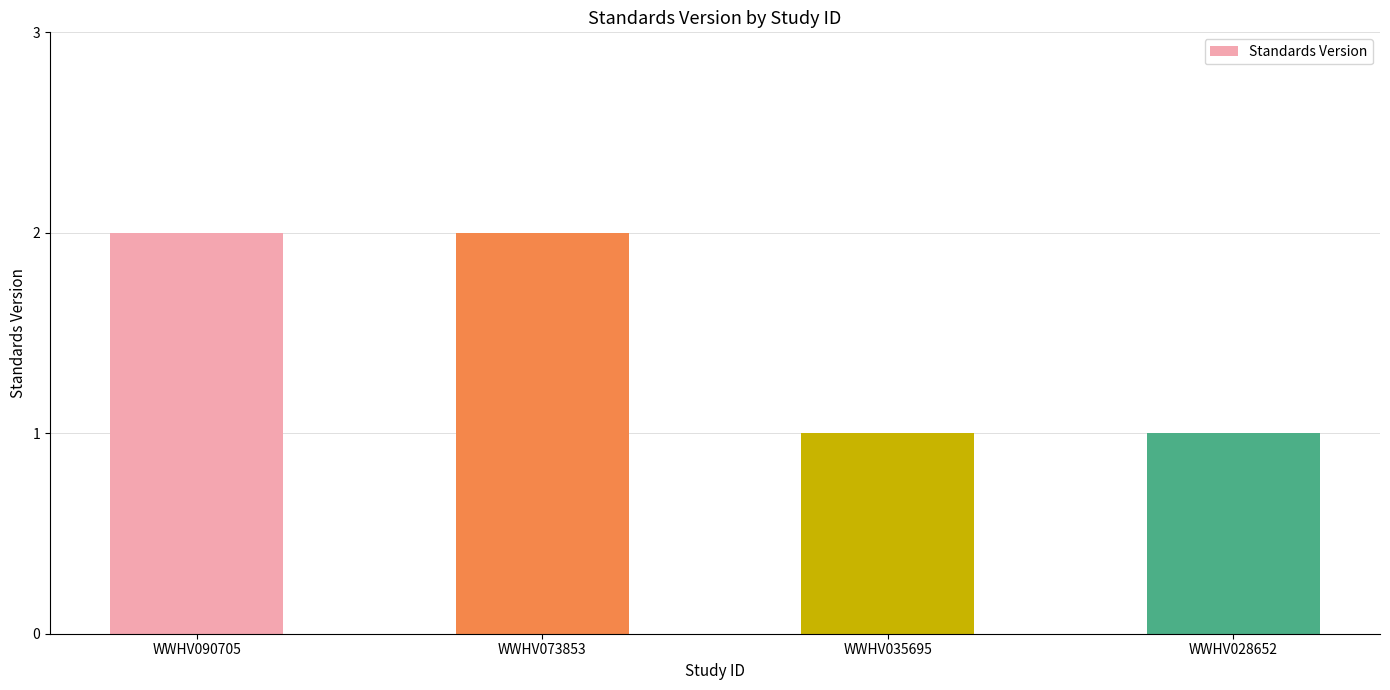

What is the ratio of the value at WWHV090705 to the value at WWHV028652?

2.0